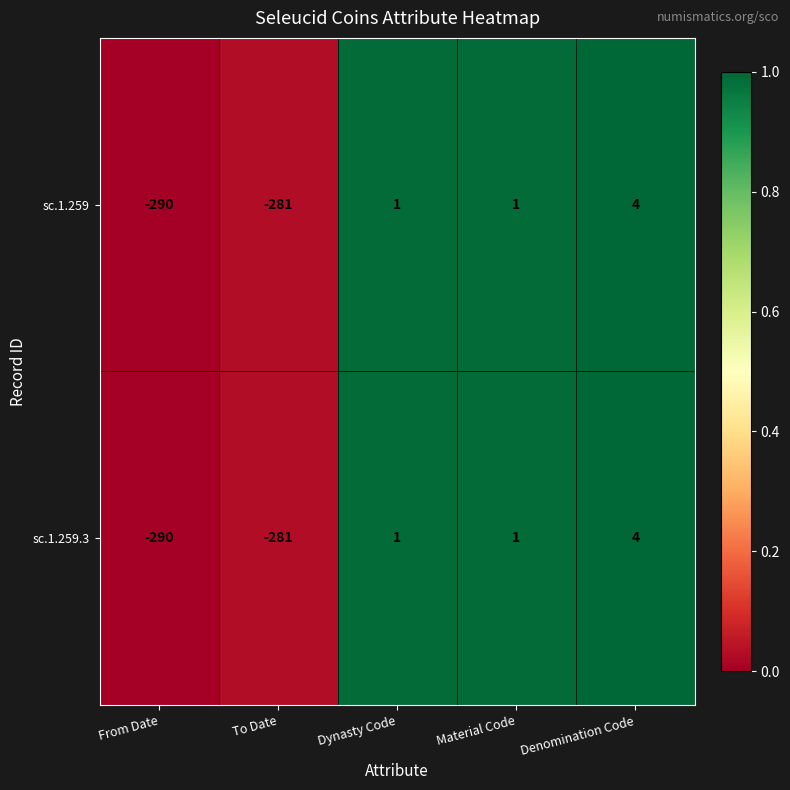

Count the number of data series in this chart.

2